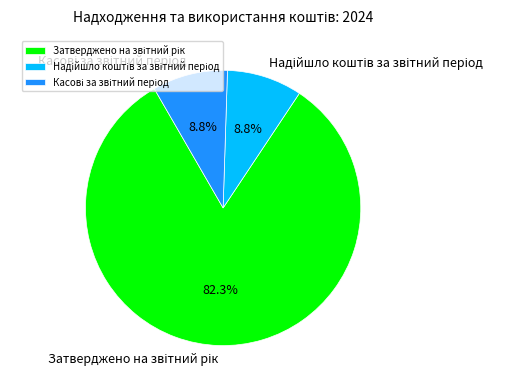

Is there a majority slice in this chart?

Yes